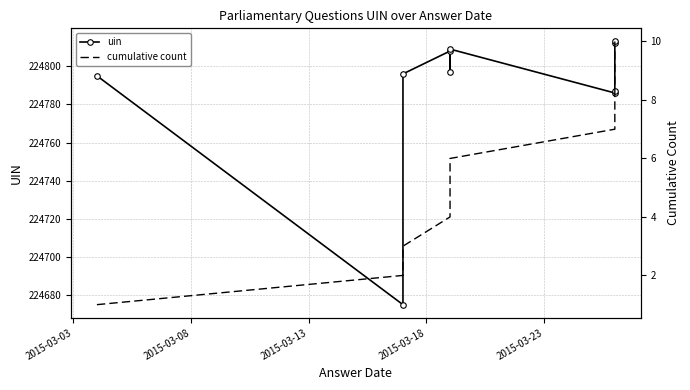

What is the total value across all series at 2015-03-23?

224802